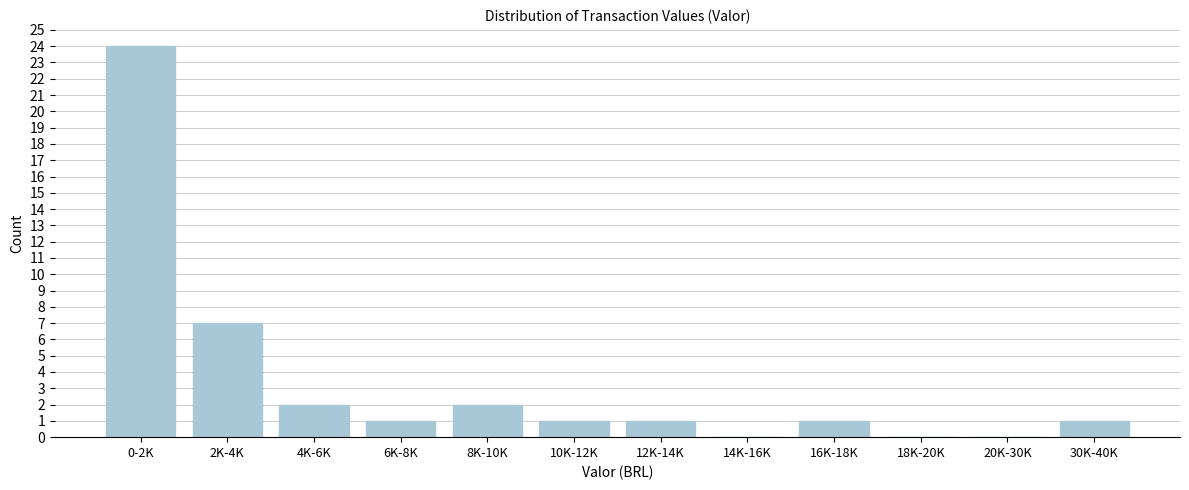

Reading left to right, list all the values displayed in this chart.

0-2K=24	2K-4K=7	4K-6K=2	6K-8K=1	8K-10K=2	10K-12K=1	12K-14K=1	14K-16K=0	16K-18K=1	18K-20K=0	20K-30K=0	30K-40K=1